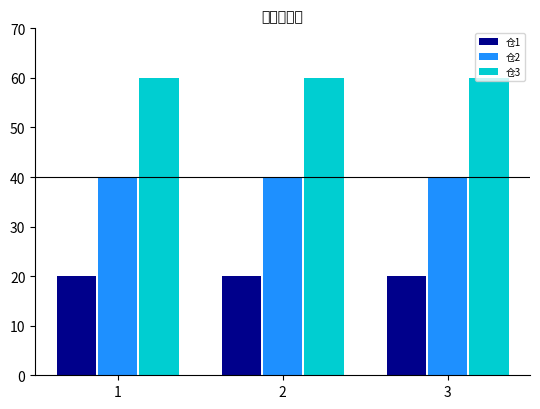

Rank the series by their maximum value, from lowest to highest.

仓1, 仓2, 仓3